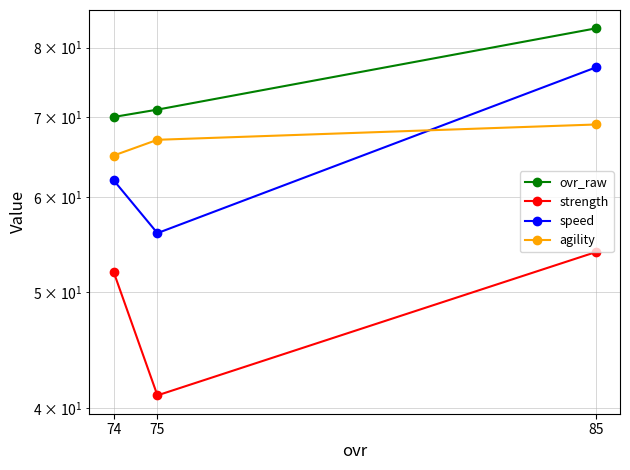

Which has a higher value, 74 or 85?

85